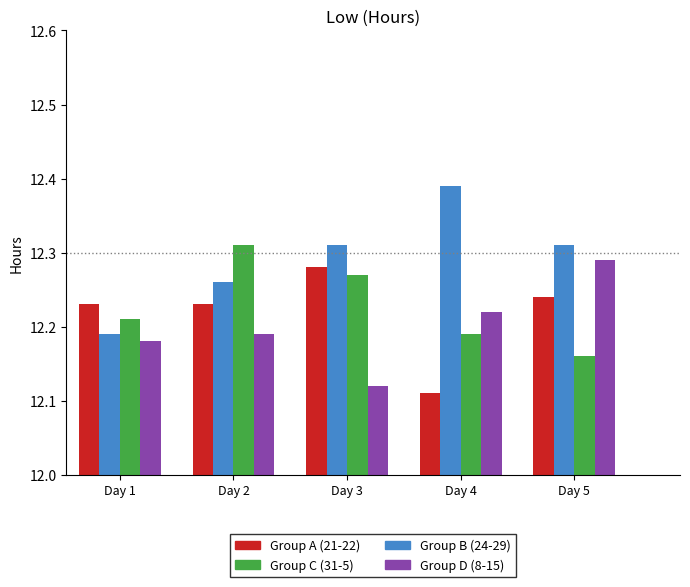

Between Day 2 and Day 5, which series saw the biggest shift?

Group C (31-5)